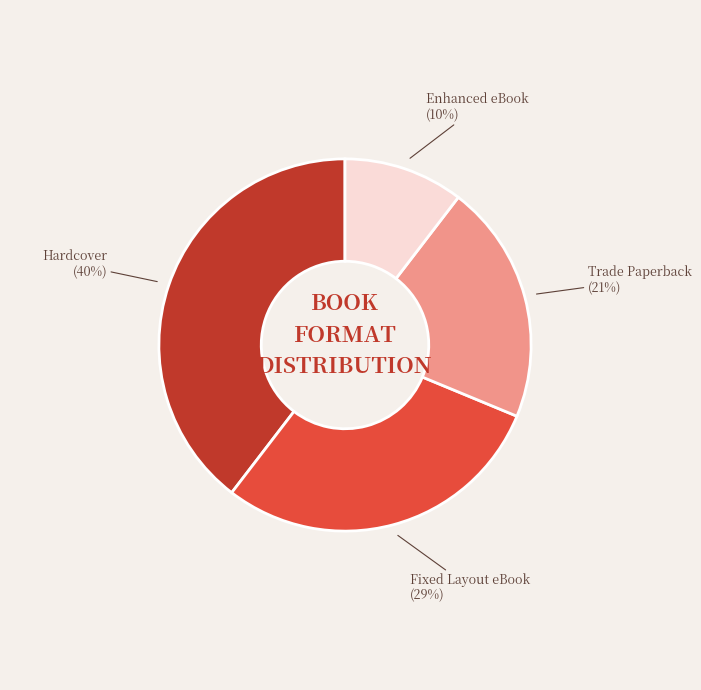

Count the number of slices in the pie.

4